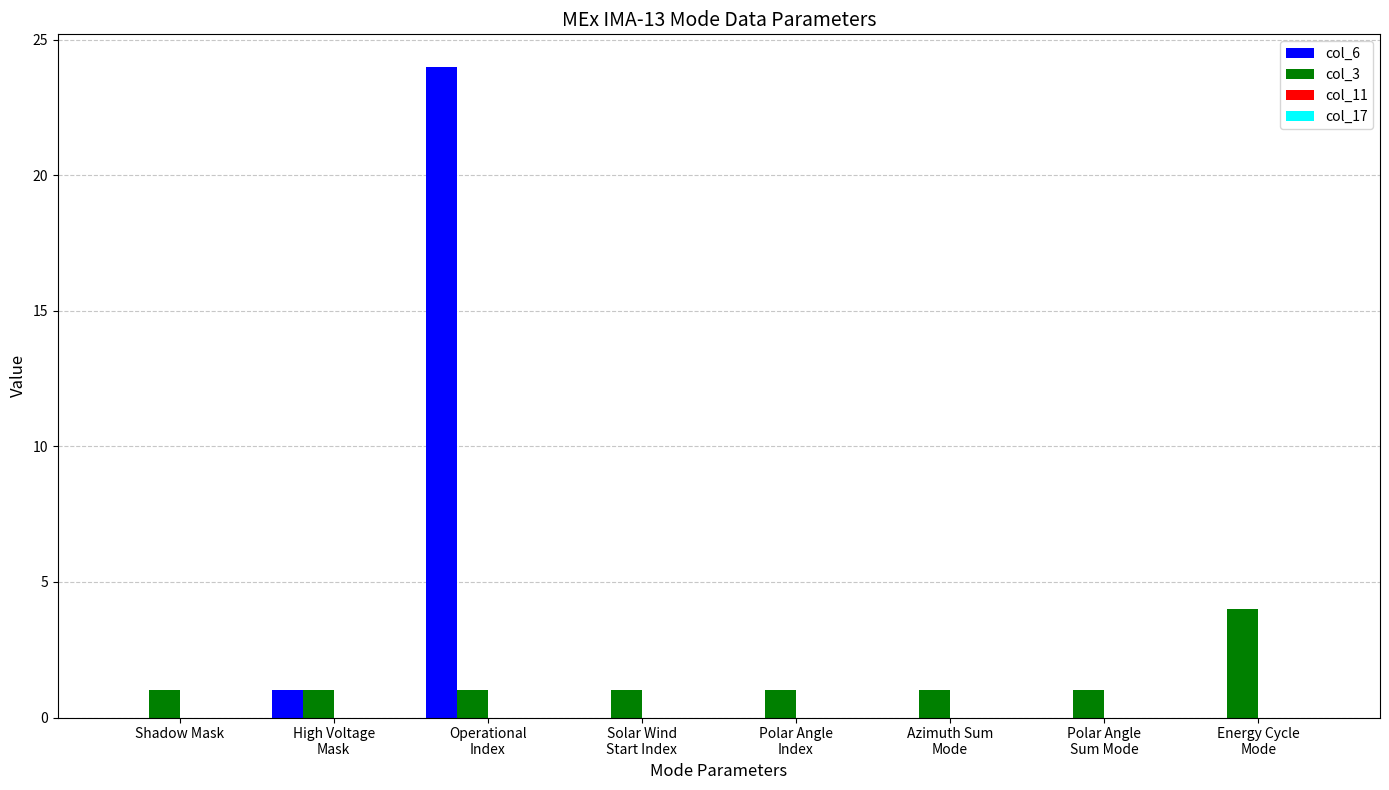

True or false: col_6 has a value of -13 at Shadow Mask.

False